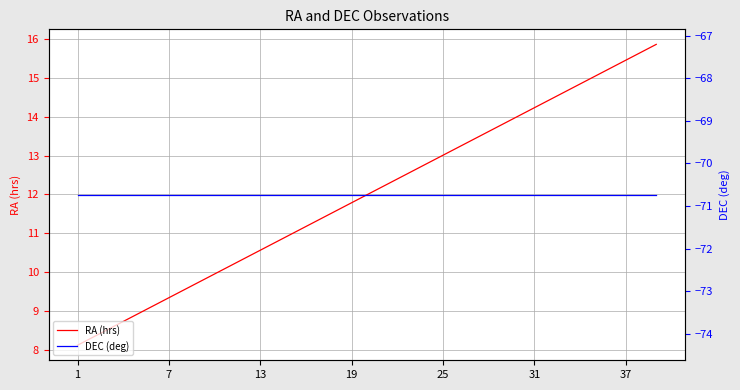

Which series has the largest total across all categories?

RA (hrs)